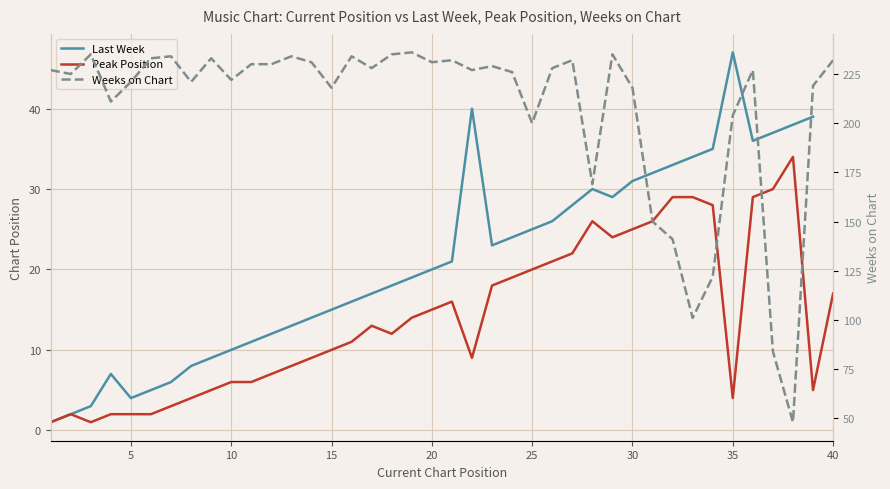

Is the value of Peak Position at 0 greater than the value of Weeks on Chart at 38?

No